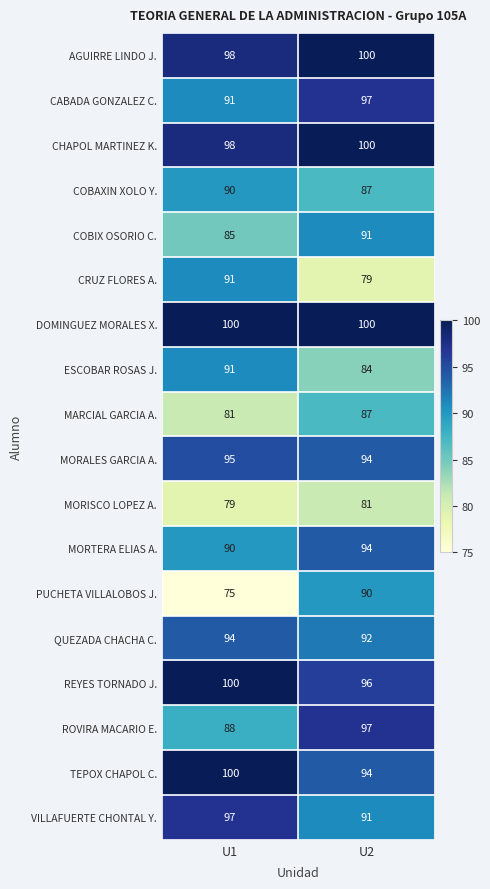

What is the difference between the PUCHETA VILLALOBOS J. values at U1 and U2?

15